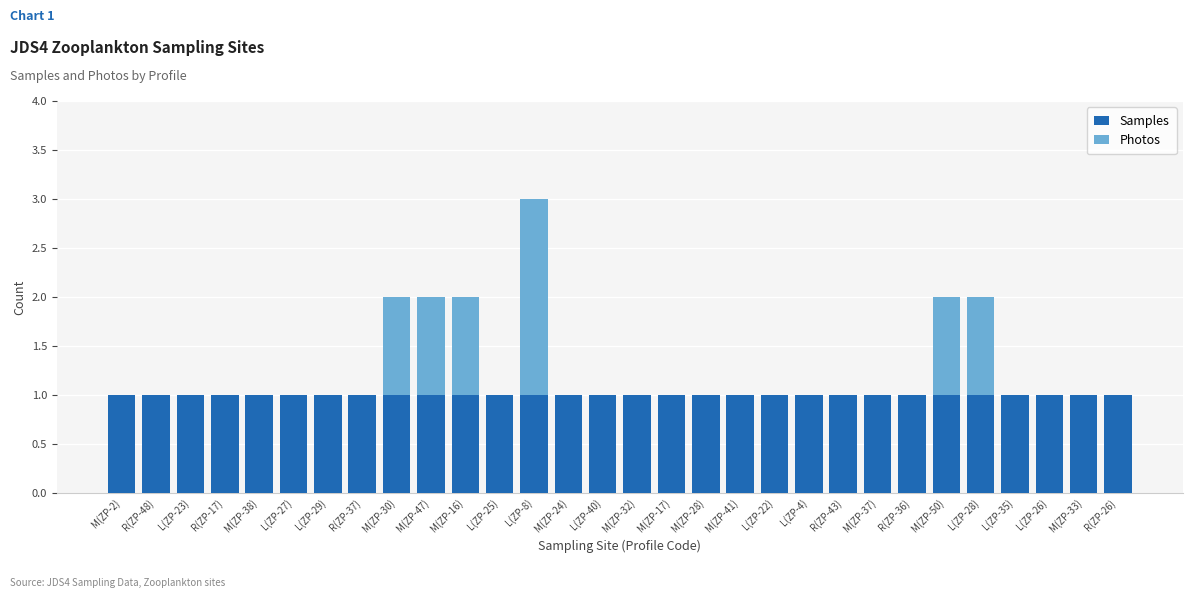

What are all the series names shown in the legend?

Samples, Photos